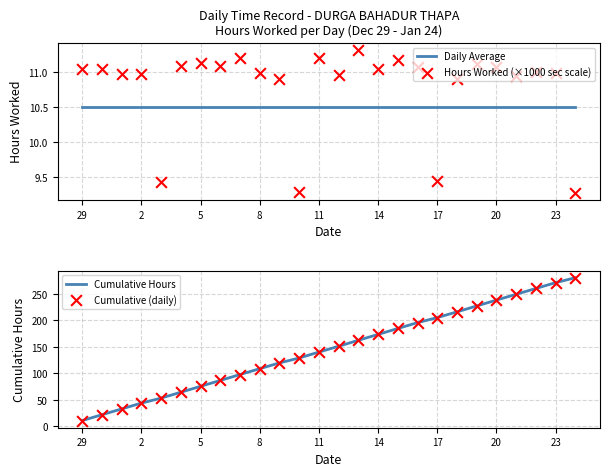

At which label does Cumulative Hours reach its minimum?

29